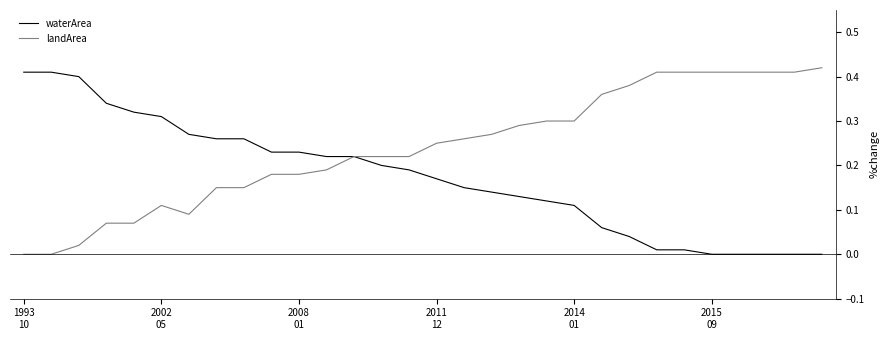

Which series has the largest total across all categories?

landArea